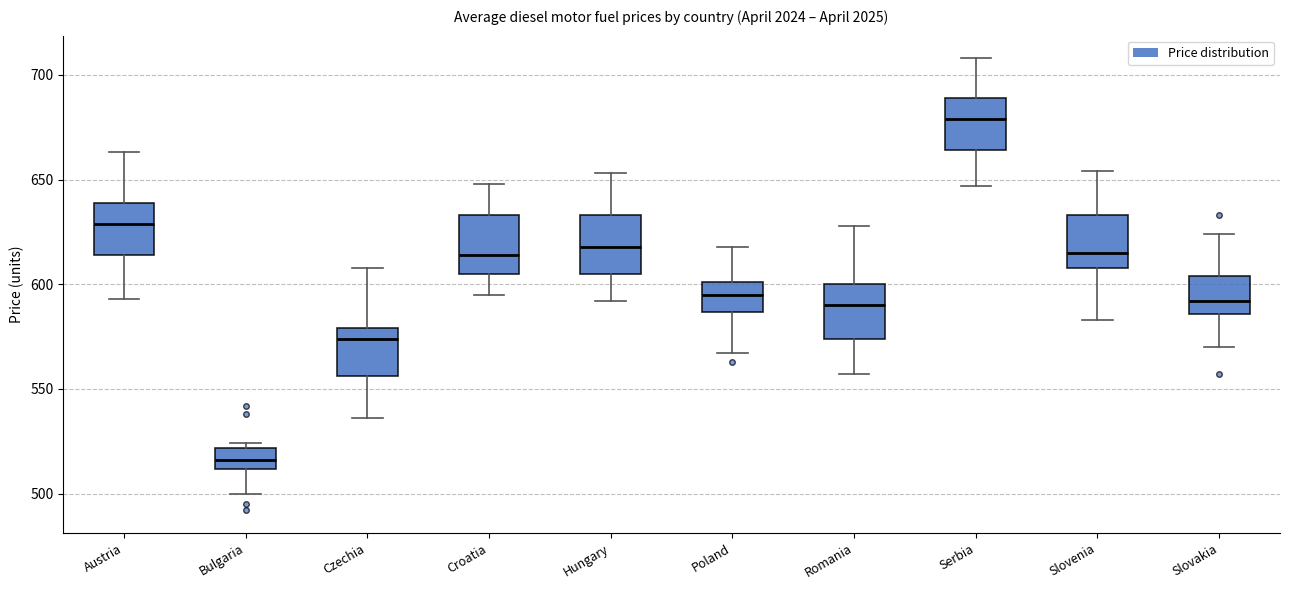

Reading left to right, read every box against the y-axis: the position of its median line, the range the box covers, and the ends of its whiskers. The values are not printed on the chart, so give them approximately, as read against the axis.

Austria: median 630, box 615 to 640, whiskers 595 to 665
Bulgaria: median 515, box 510 to 520, whiskers 500 to 525
Czechia: median 575, box 555 to 580, whiskers 535 to 610
Croatia: median 615, box 605 to 635, whiskers 595 to 650
Hungary: median 620, box 605 to 635, whiskers 590 to 655
Poland: median 595, box 585 to 600, whiskers 565 to 620
Romania: median 590, box 575 to 600, whiskers 555 to 630
Serbia: median 680, box 665 to 690, whiskers 645 to 710
Slovenia: median 615, box 610 to 635, whiskers 585 to 655
Slovakia: median 590, box 585 to 605, whiskers 570 to 625